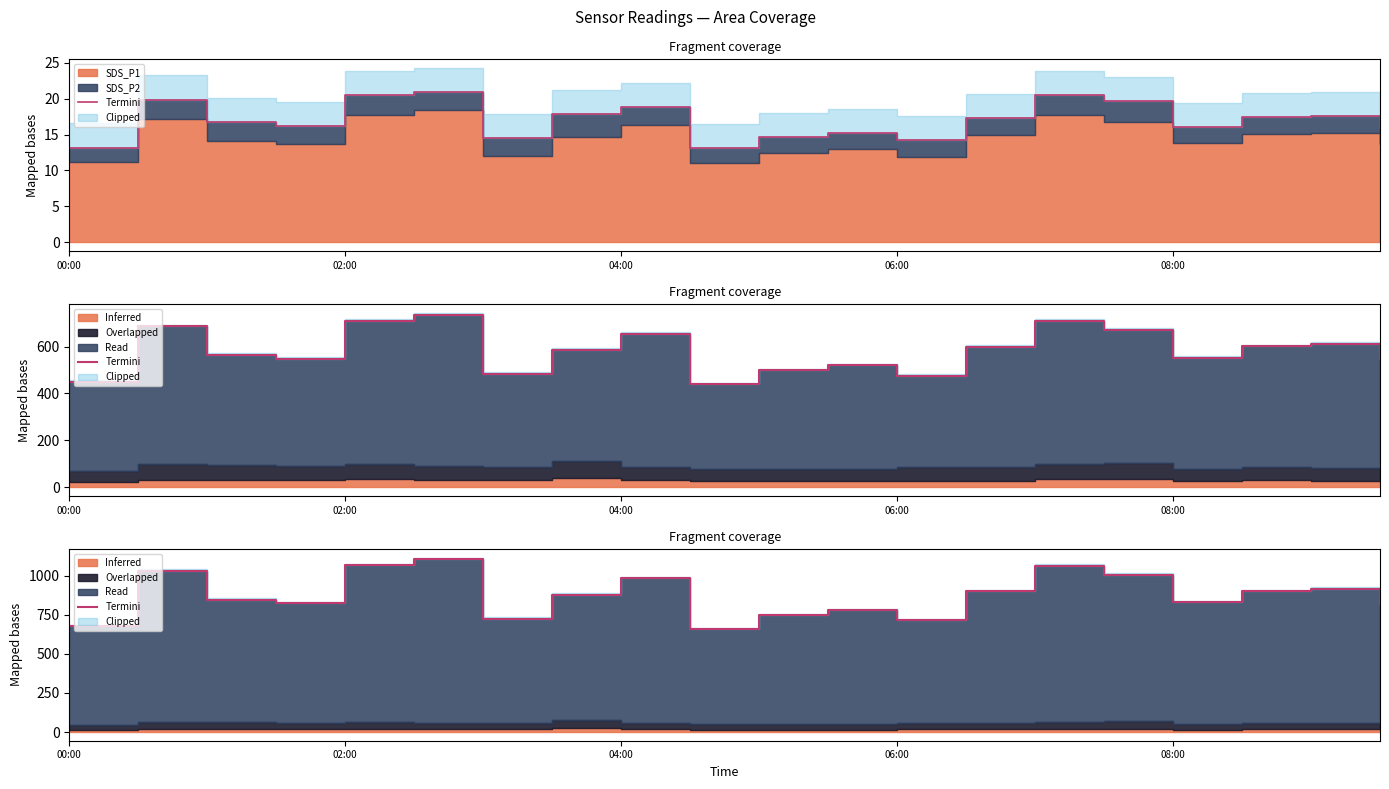

The value at 04:00 is 1339.3. True or false?

False